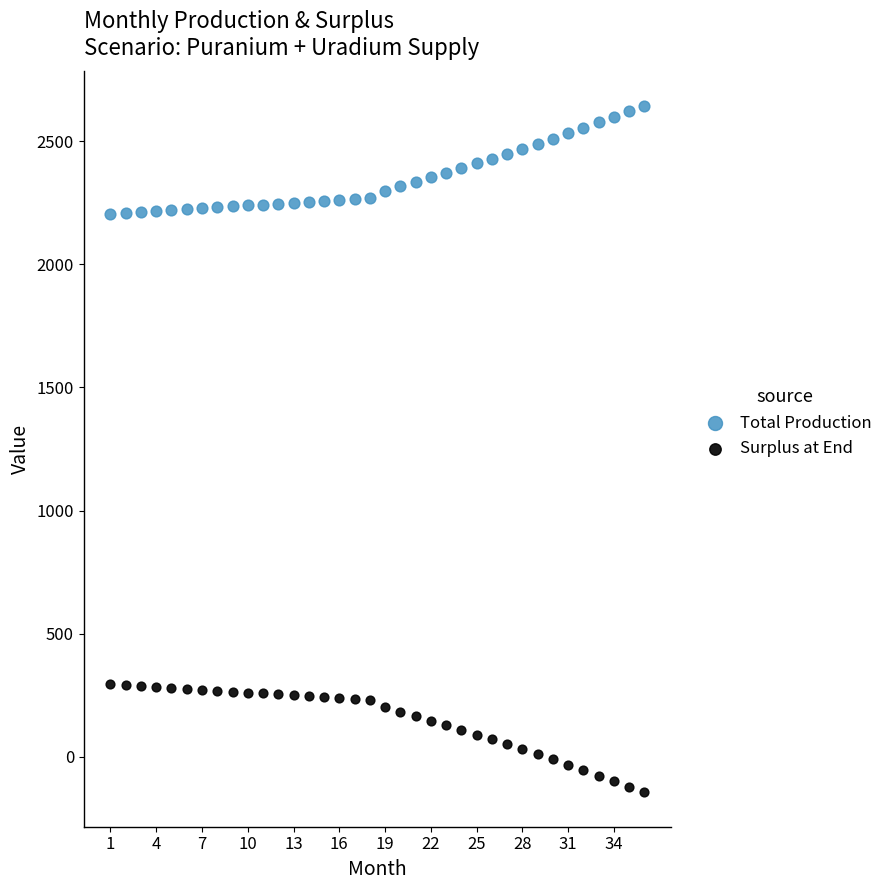

Which series reaches the maximum Y coordinate?

Total Production